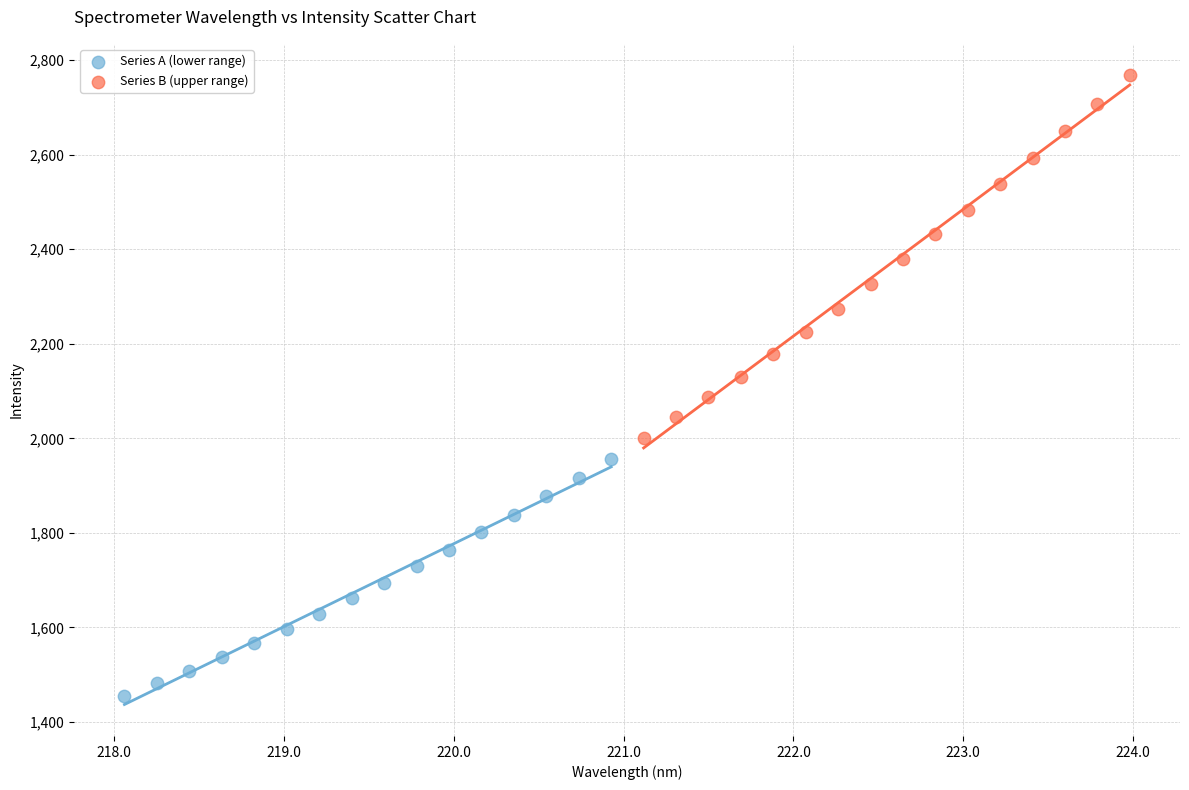

Which series has the largest Y range (max minus min)?

Series B (upper range)